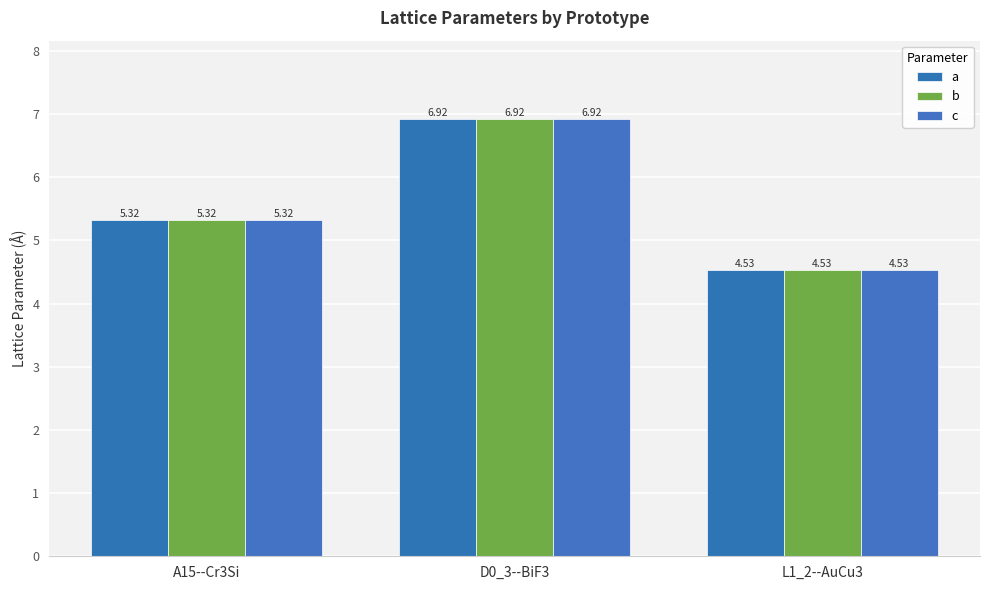

The a series shows 6.9 at D0_3--BiF3. True or false?

True